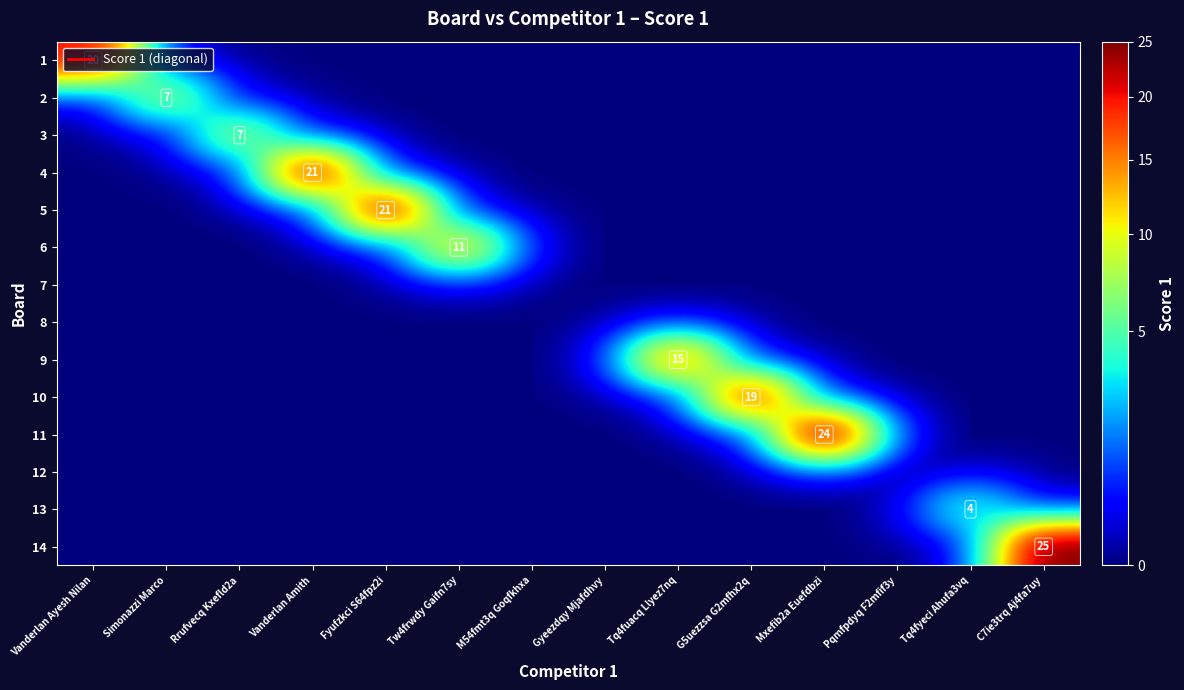

At how many categories does at least one series exceed 23?

2